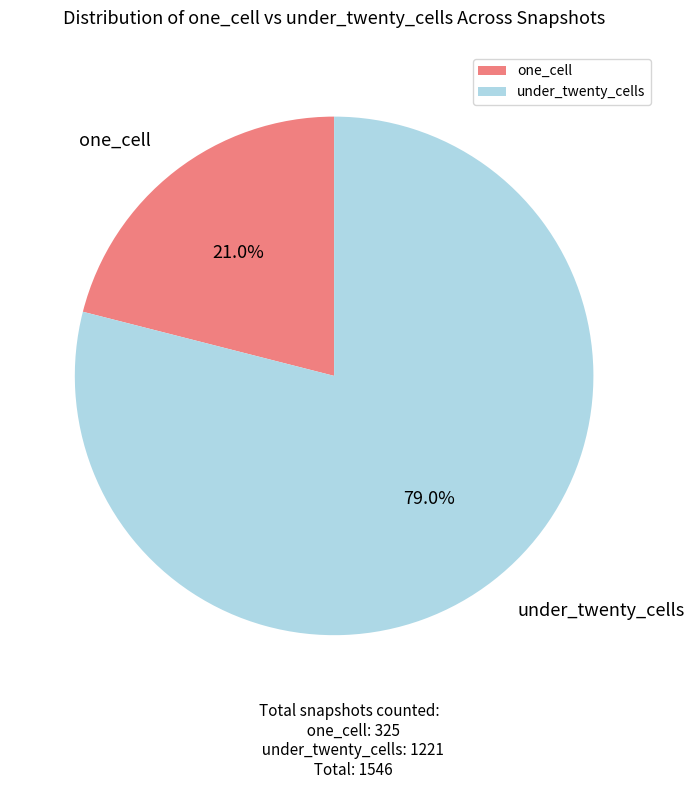

Which category accounts for the majority?

under_twenty_cells